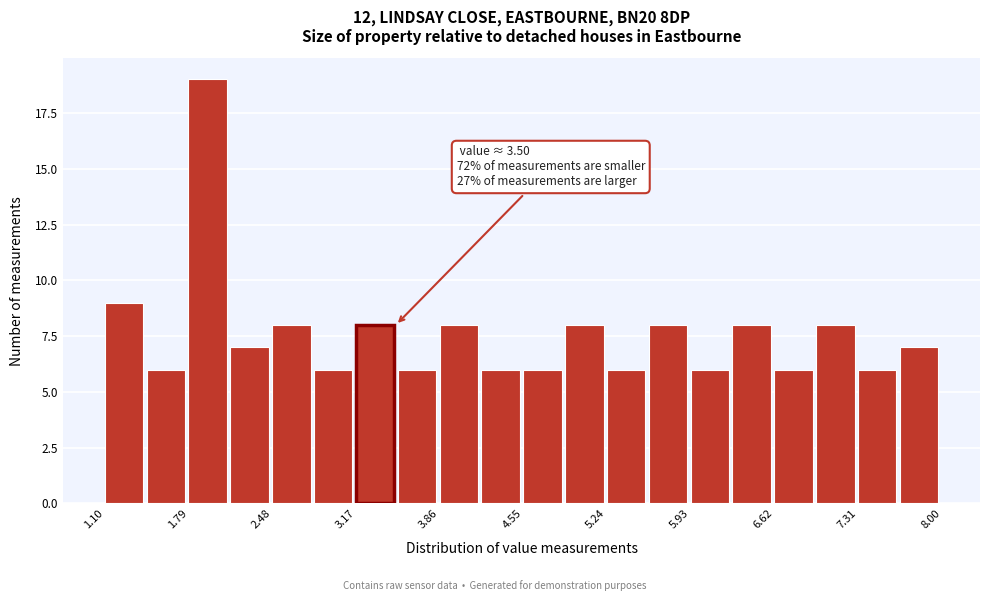

Around what value on the x-axis is the tallest bar? Give the approximate position of its centre, as read against the axis.

1.9